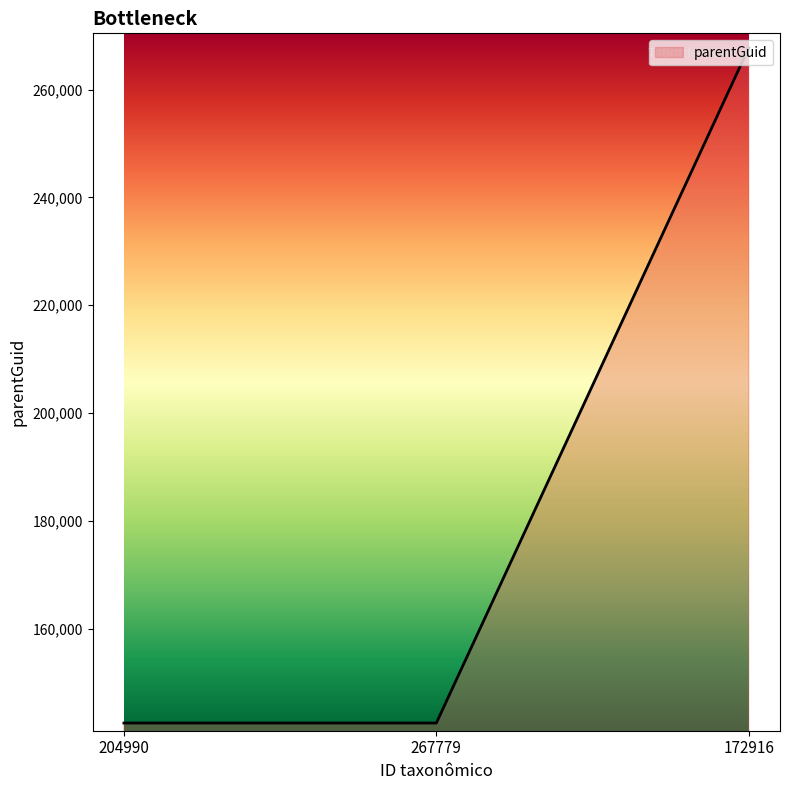

The chart shows a value of 427647 at 172916. True or false?

False